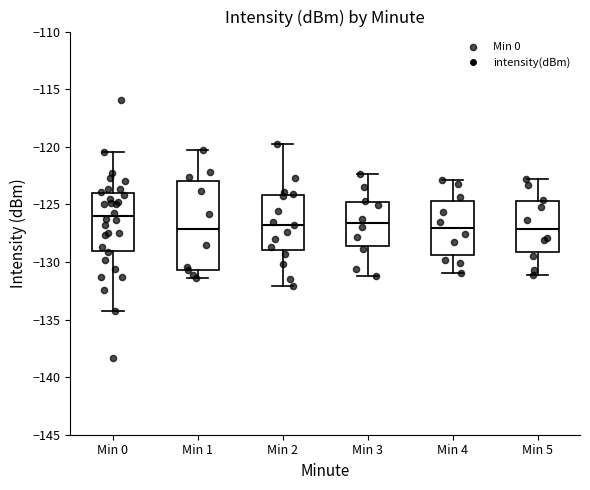

Comparing the boxes themselves (not the whiskers), which one is the tallest?

Min 1